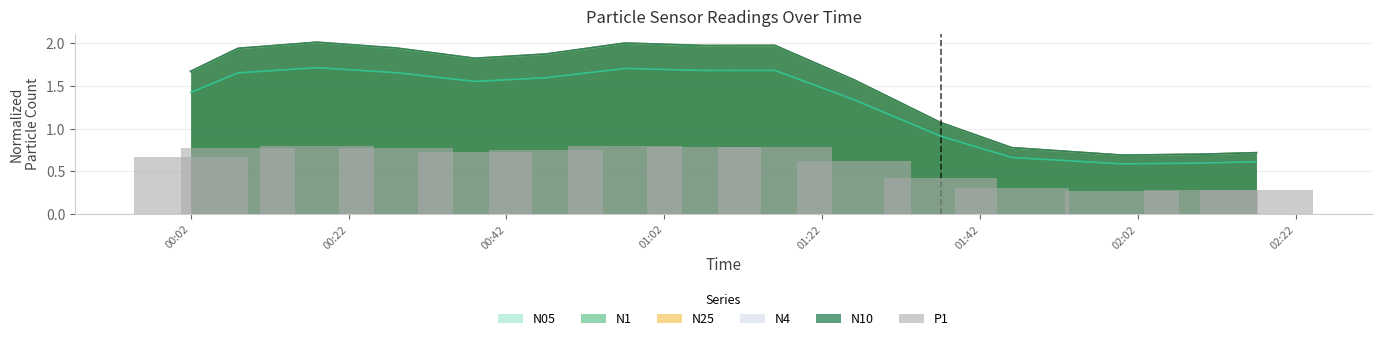

True or false: N10 and N05 cross at least once.

False